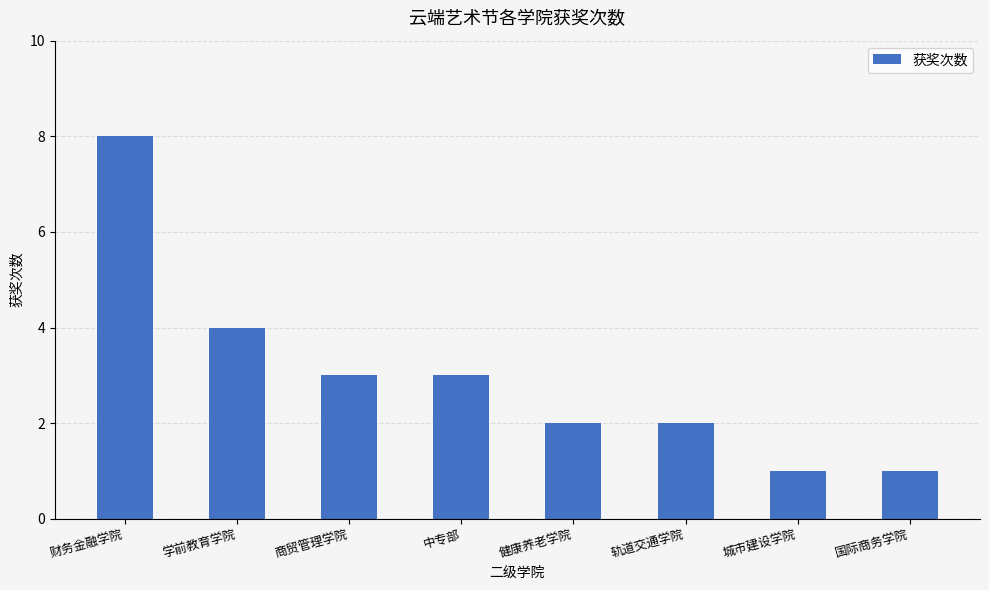

The value at 商贸管理学院 is 4. True or false?

False